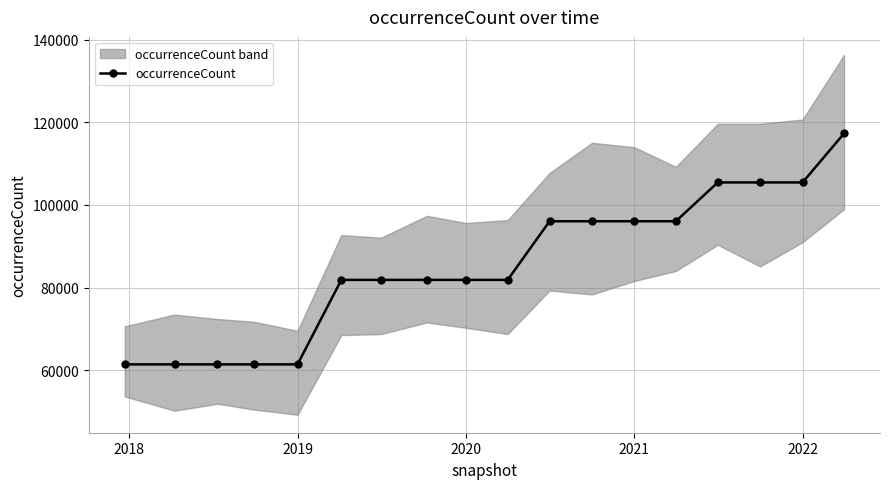

The occurrenceCount series shows 81879 at 2020. True or false?

True